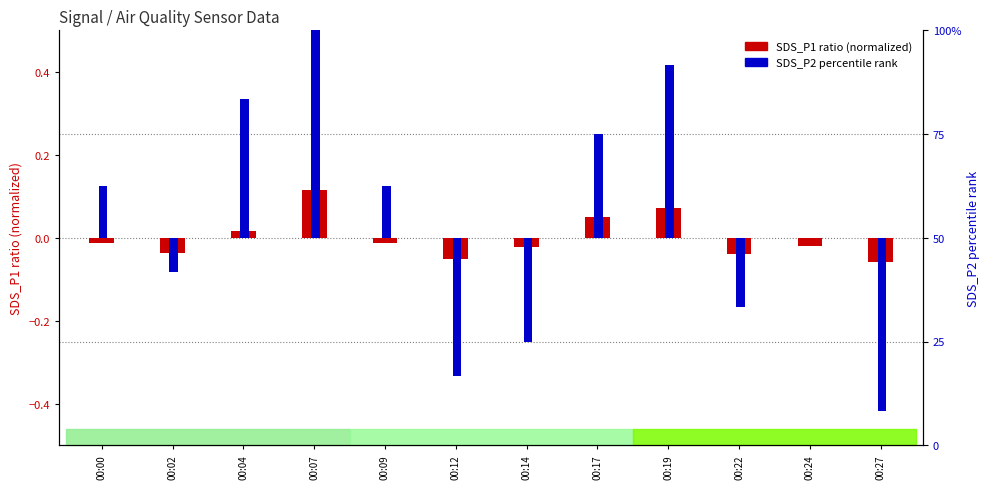

Count the number of data series in this chart.

2